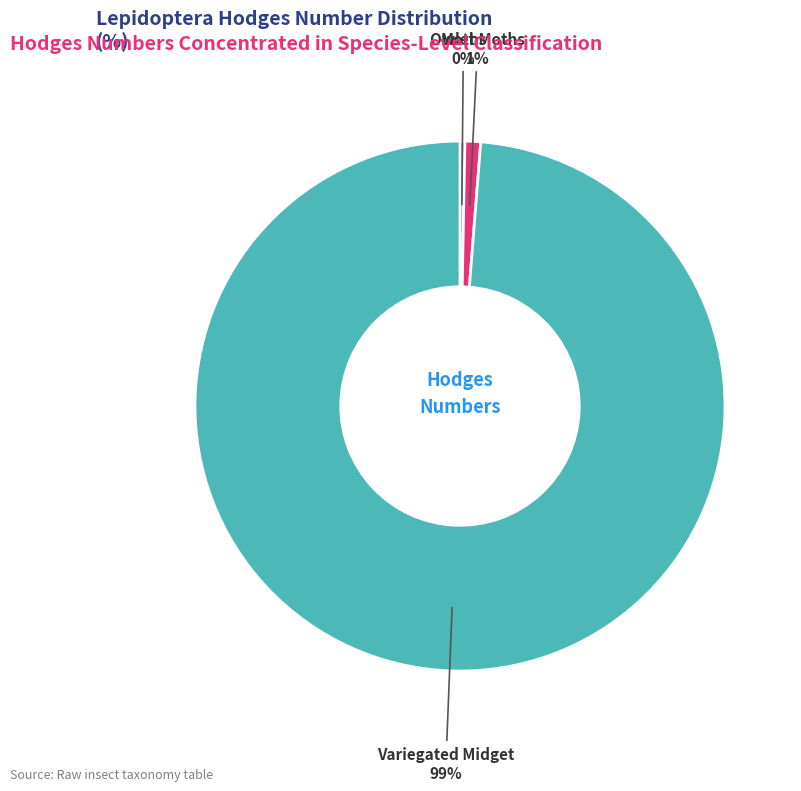

Does any single category account for the majority?

Yes